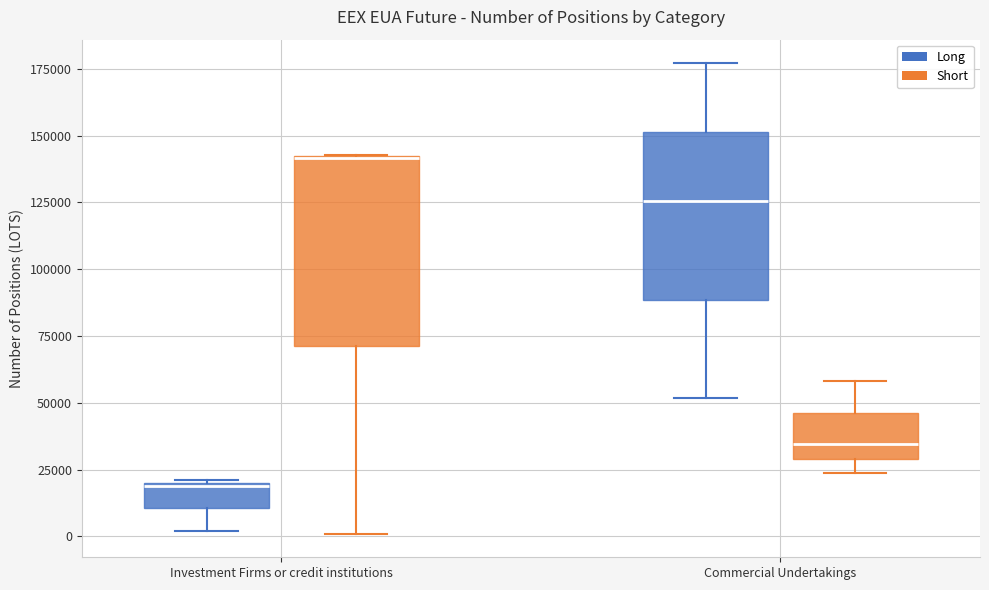

Which box is the tallest, from its lower edge to its upper edge?

Investment Firms or credit institutions (Short)